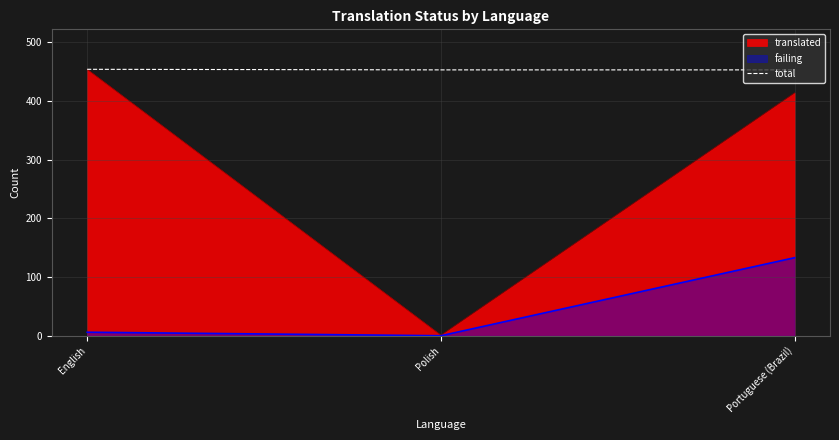

At which label is the value closest to 453?

Polish